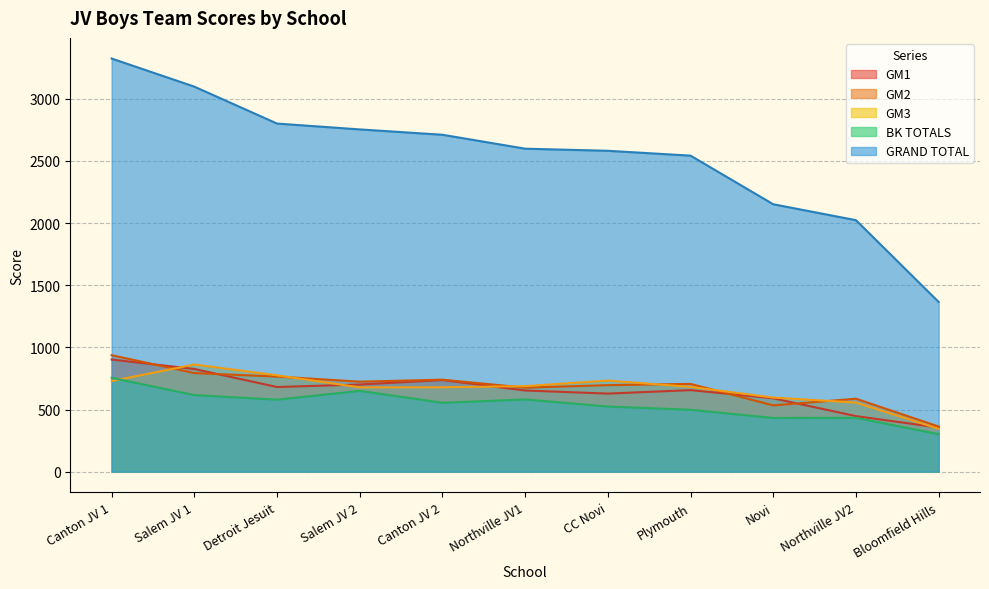

At which label is GM2 closest to 650?

Northville JV1